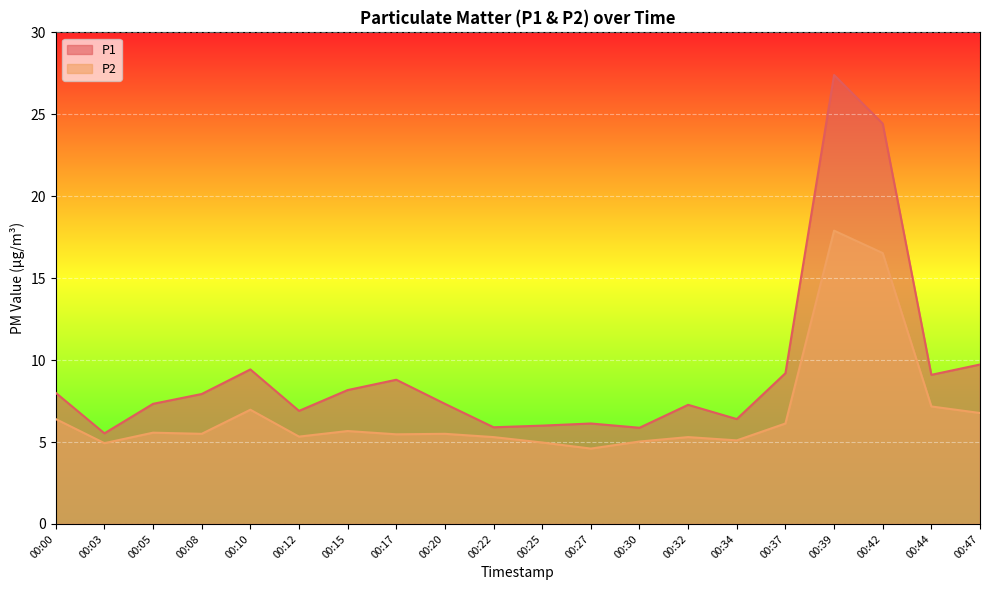

What is the sum of all P1 values?

186.8